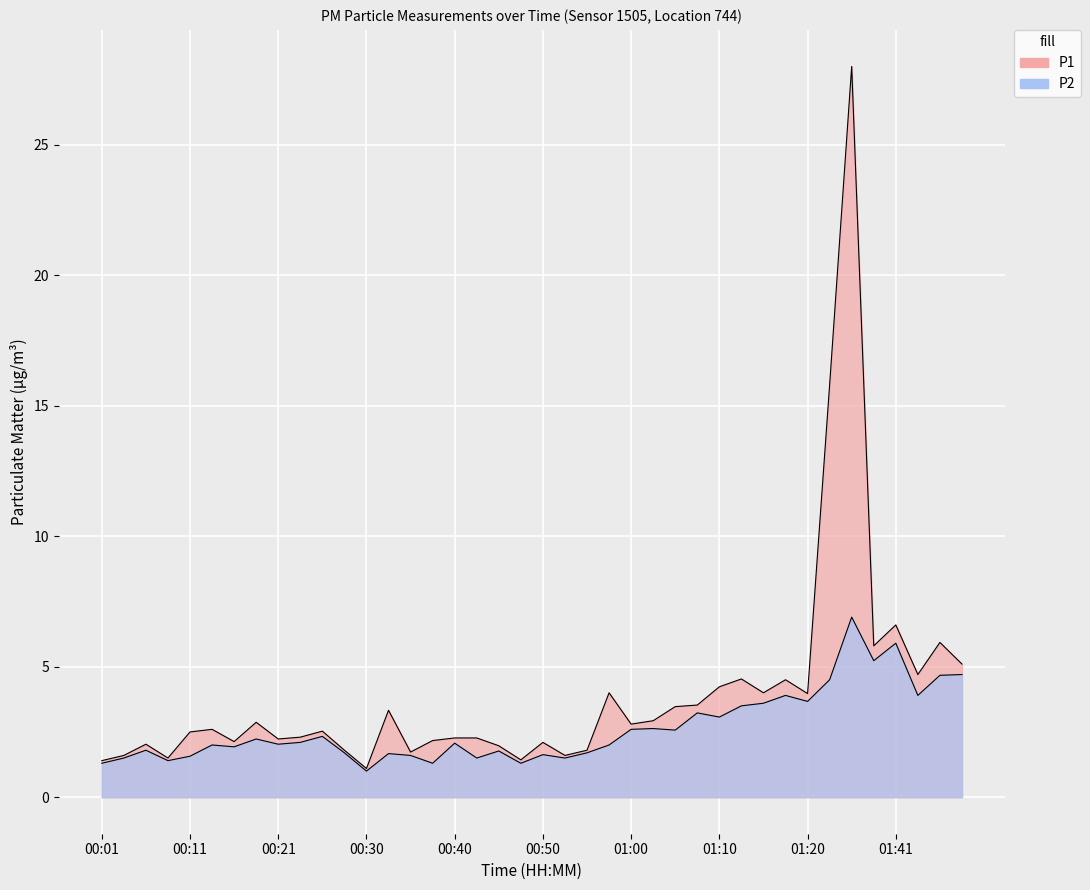

True or false: P2 and P1 intersect in this chart.

False